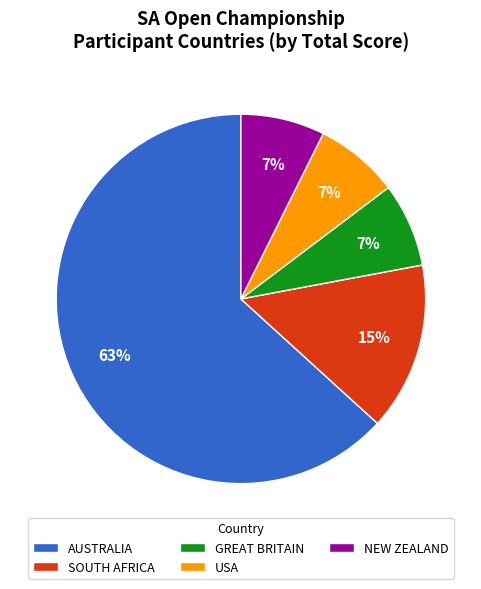

The GREAT BRITAIN slice represents 20% of the pie. True or false?

False